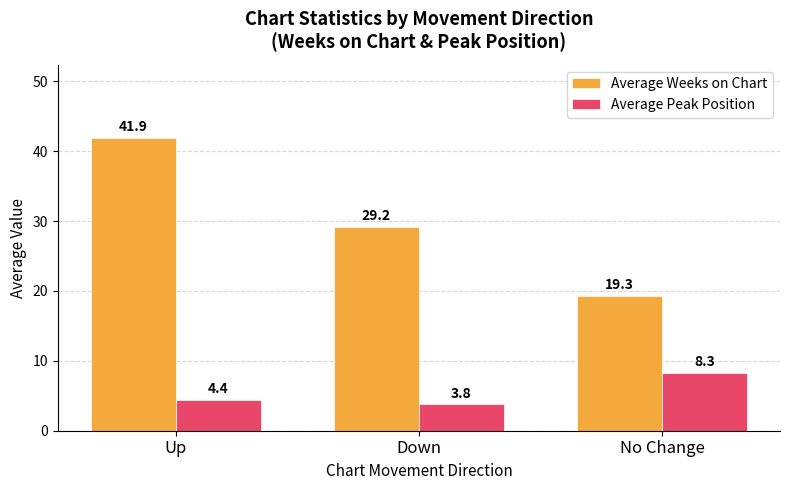

What value does the Average Peak Position series have at Up?

4.4